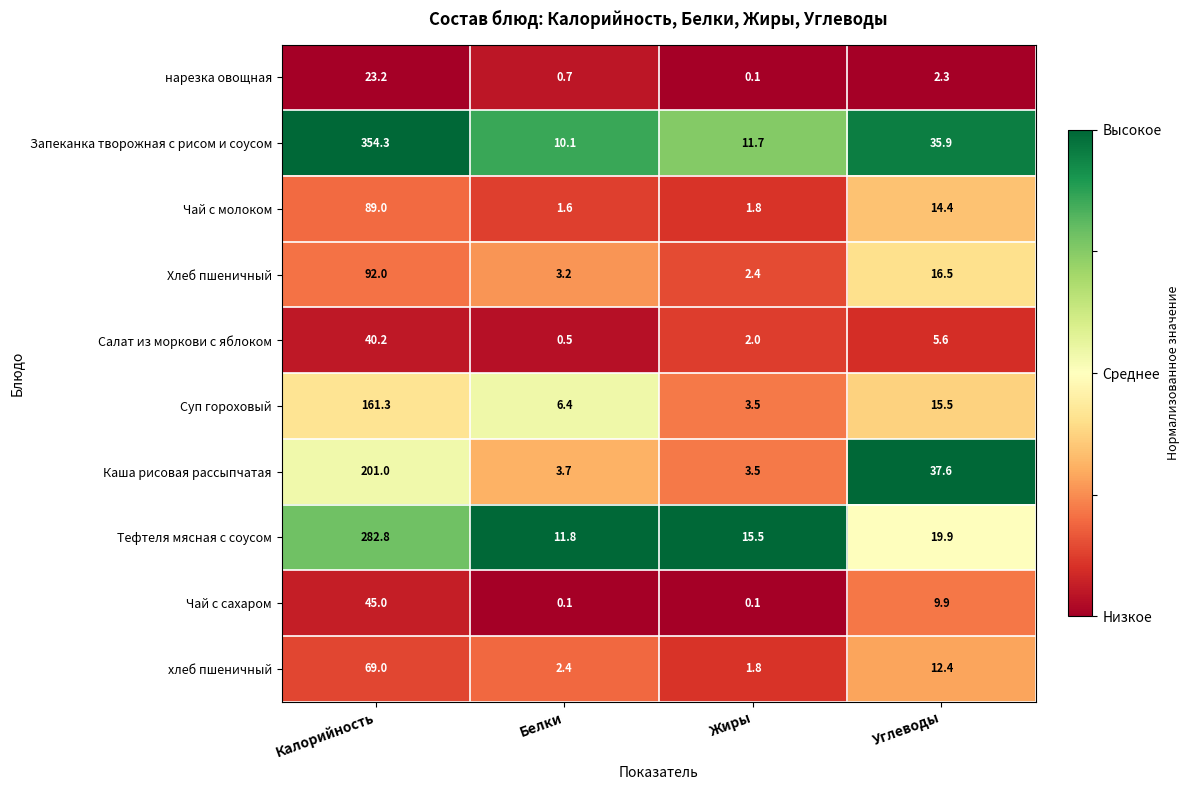

Which series has the largest total across all categories?

Запеканка творожная с рисом и соусом